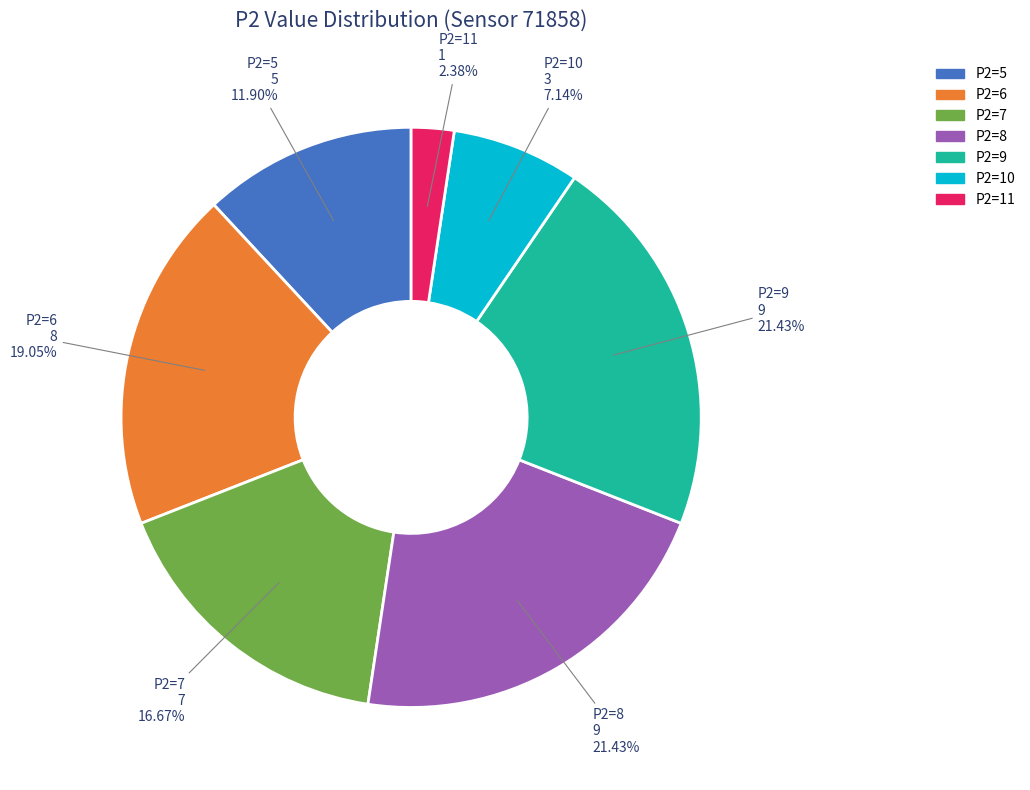

To the nearest percent, what is the difference between the largest and smallest slice percentages?

19%